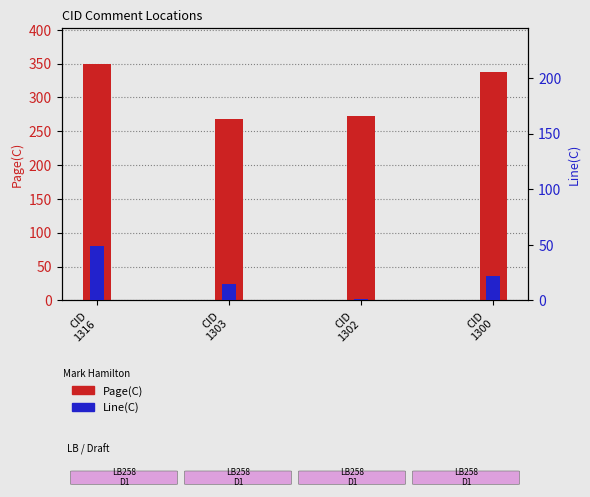

At which label is Page(C) closest to 309?

CID
1300